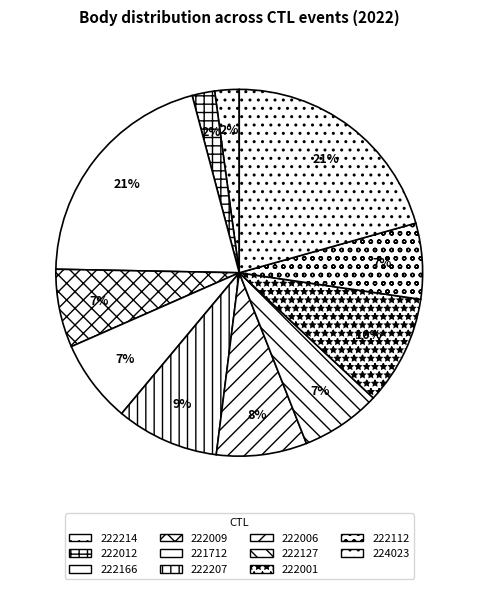

How many slices are in this pie chart?

11